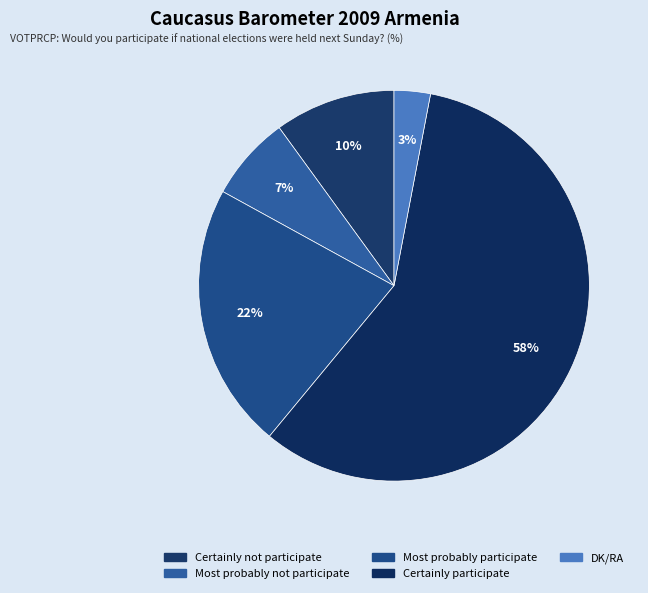

True or false: DK/RA accounts for 3% of the total.

True